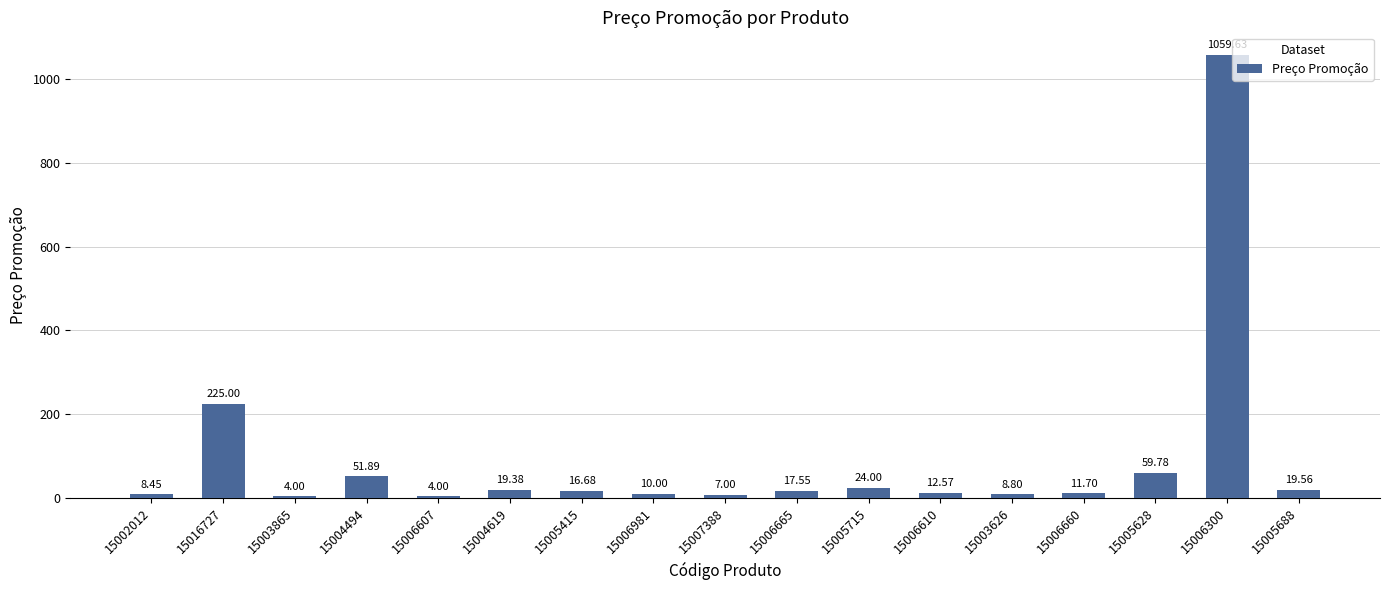

What is the change in value from 15003865 to 15005415?

+12.7